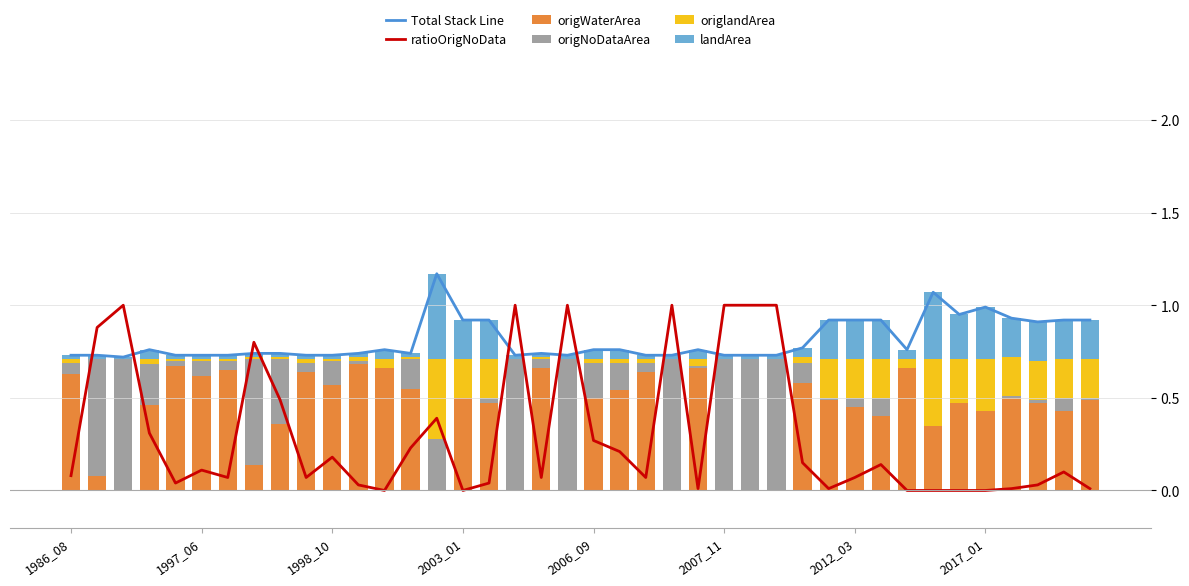

What position from the left is 8?

9